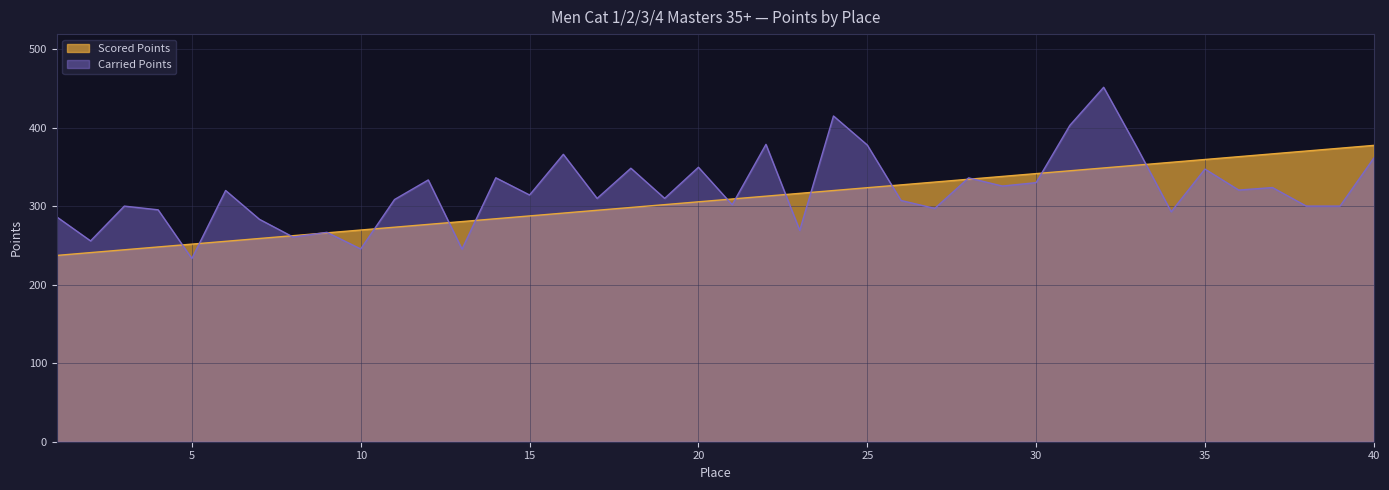

What is the difference between the Carried Points values at 22 and 36?

58.2